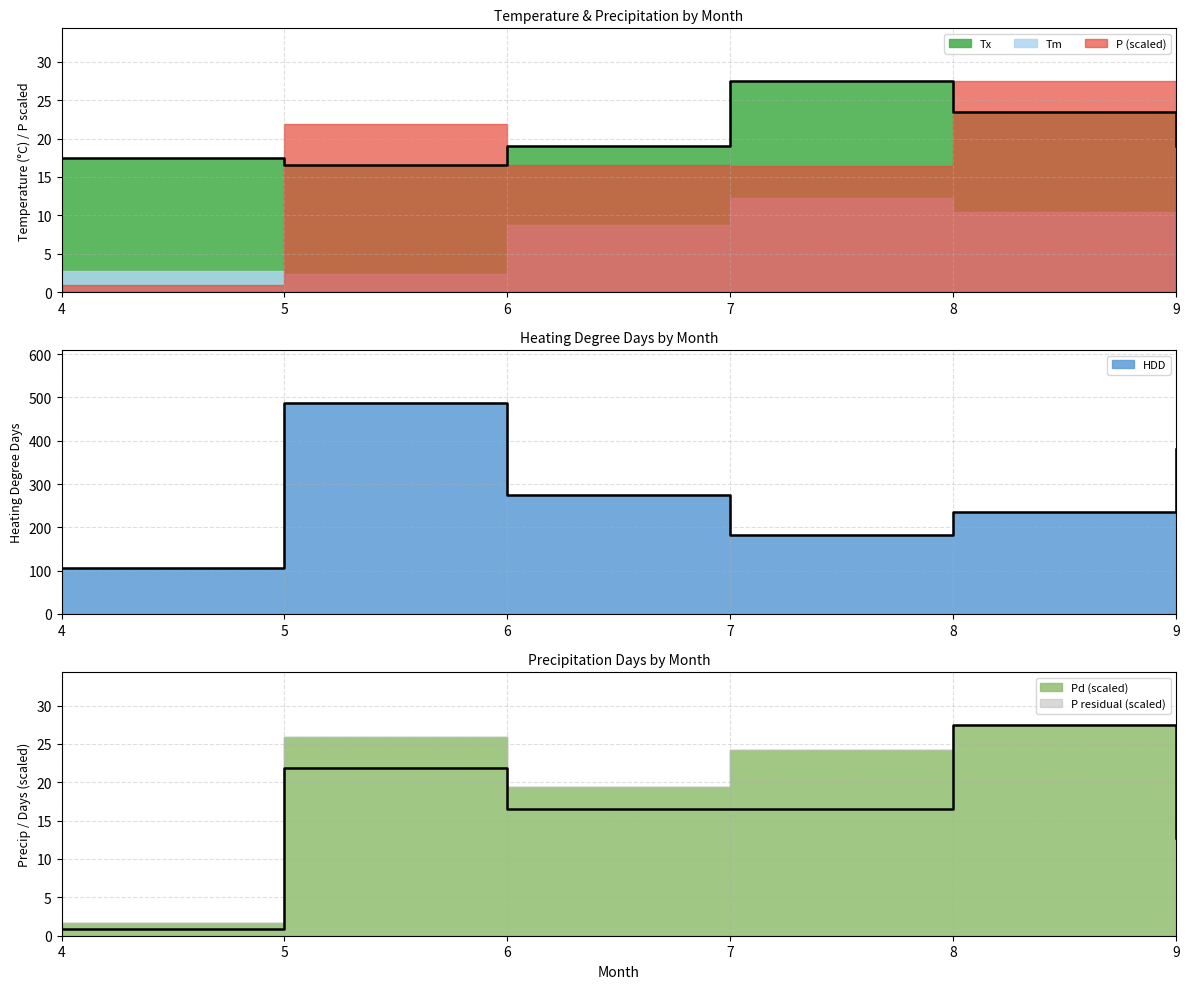

True or false: P and HDD intersect in this chart.

False